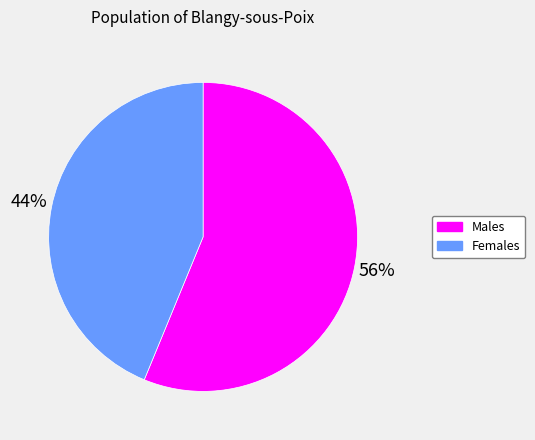

To the nearest percent, what is the average slice percentage?

50%